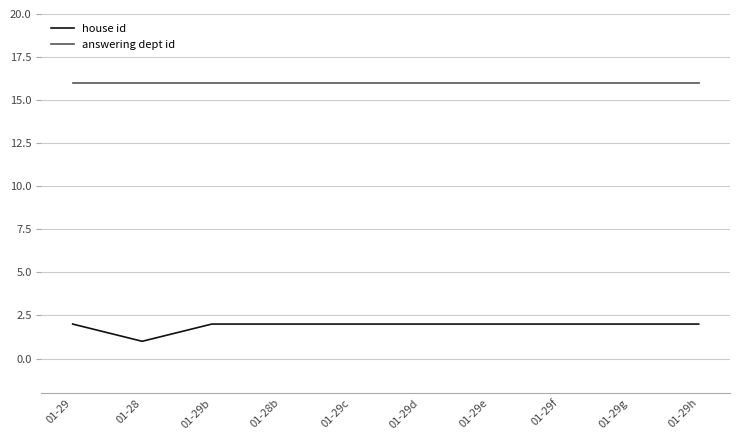

Which category has the lowest value across all series?

01-28